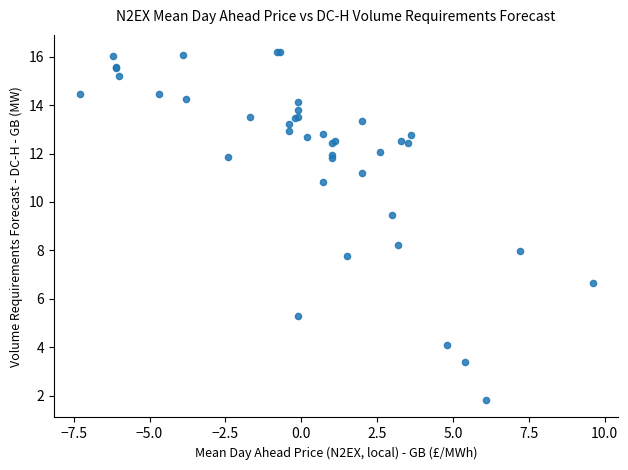

What Y value in the scatter plot is closest to 9?

9.5